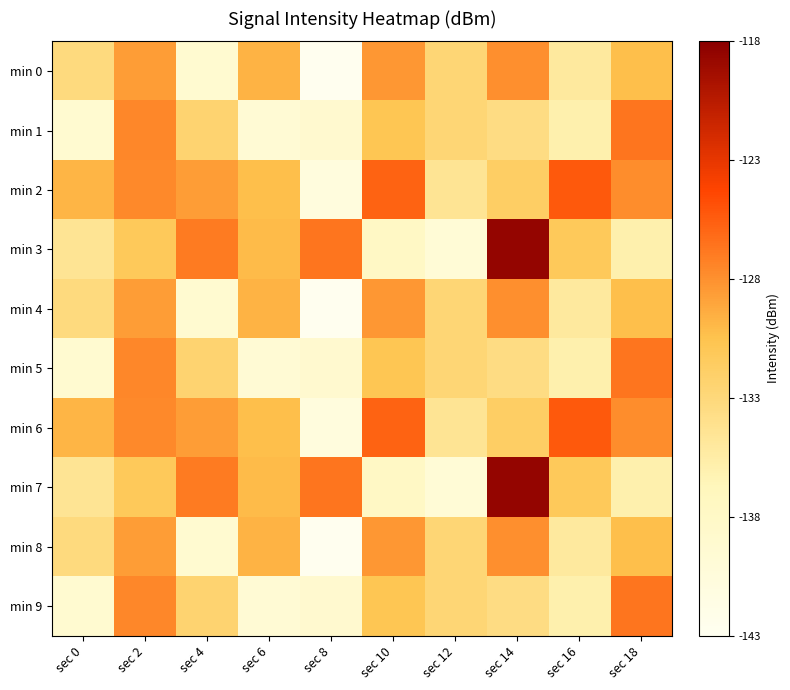

Which series has the largest range (max minus min)?

min 3